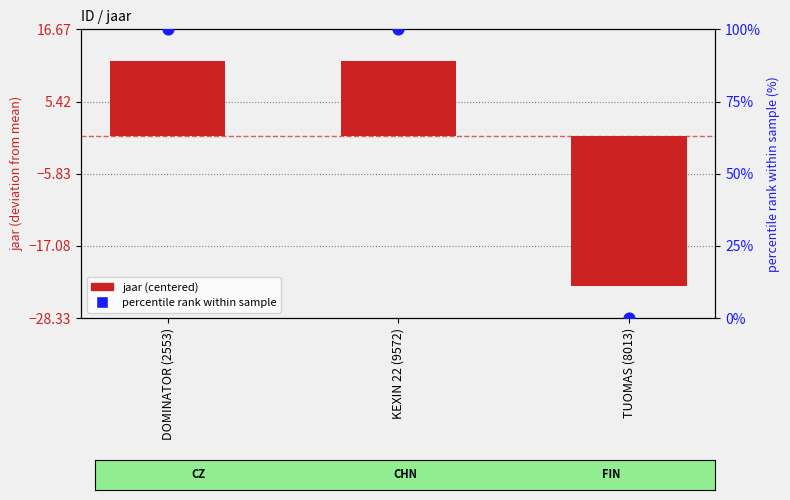

Which series has the largest total across all categories?

percentile rank within sample